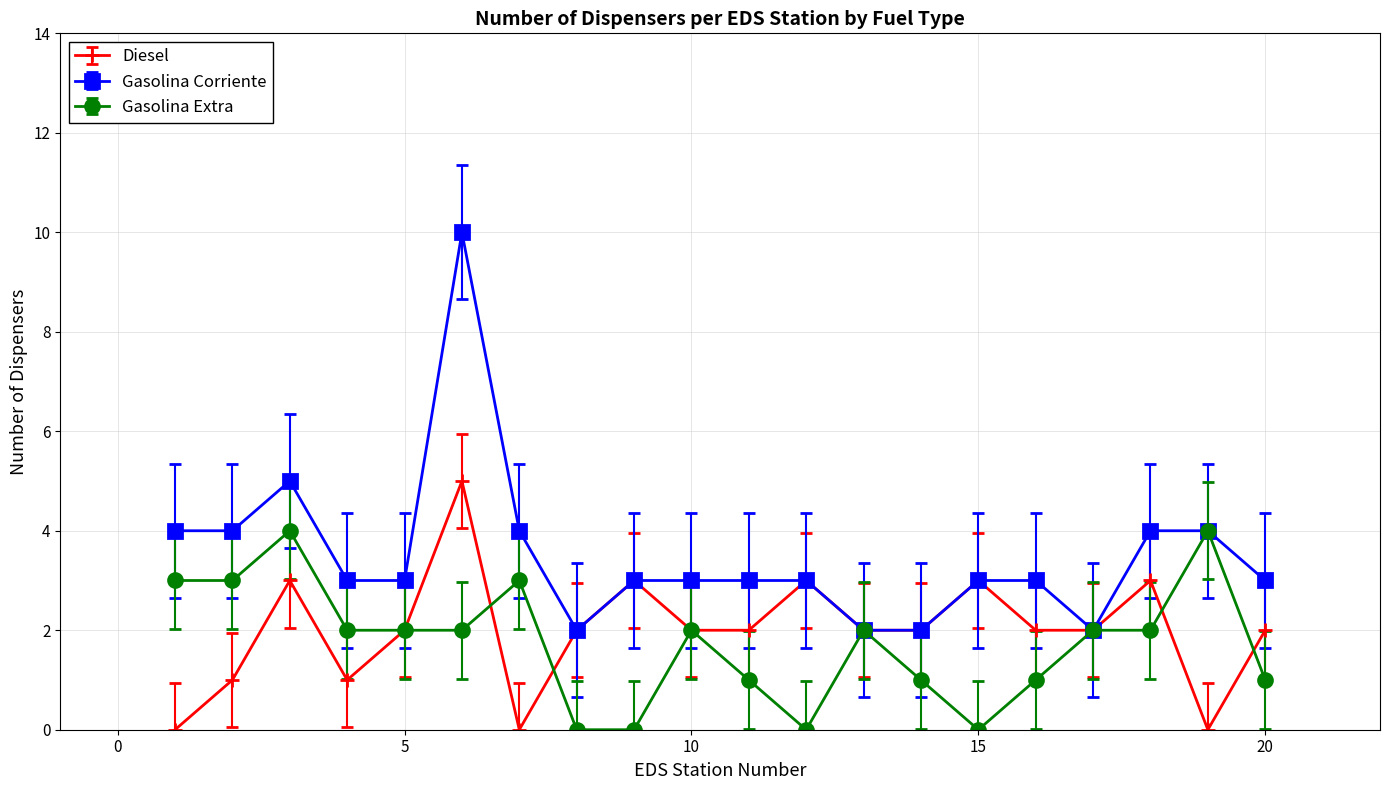

What is the average value of the Gasolina Corriente series?

4